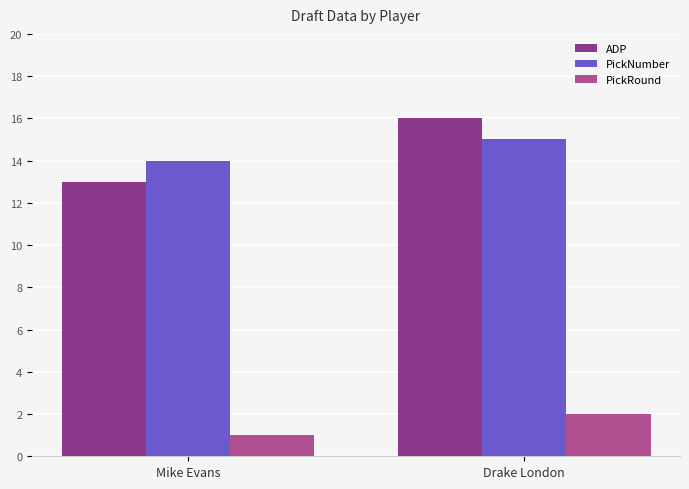

At which category is the sum across all series the highest?

Drake London